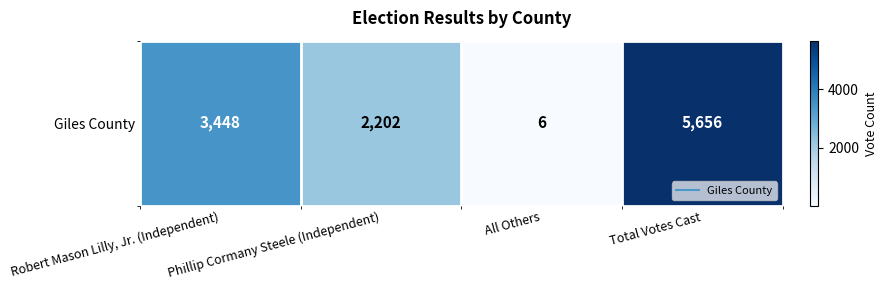

At which label is the value closest to 2831?

Robert Mason Lilly, Jr. (Independent)